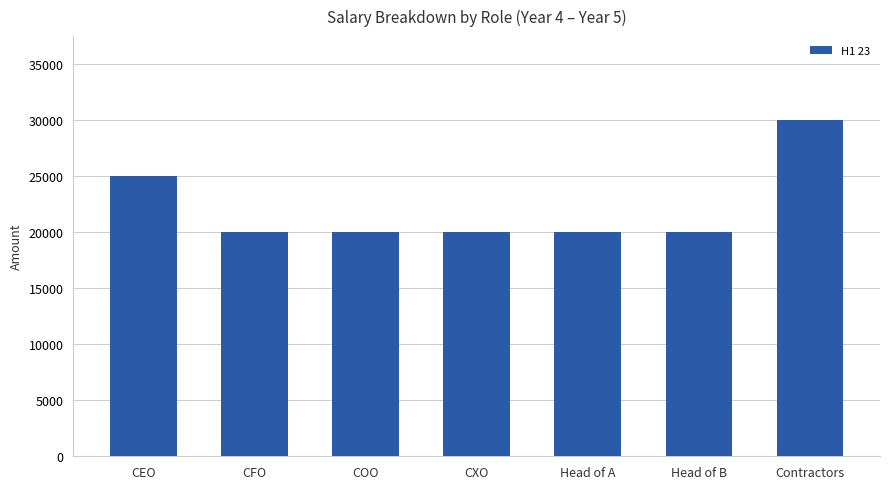

Are the bars horizontal?

No